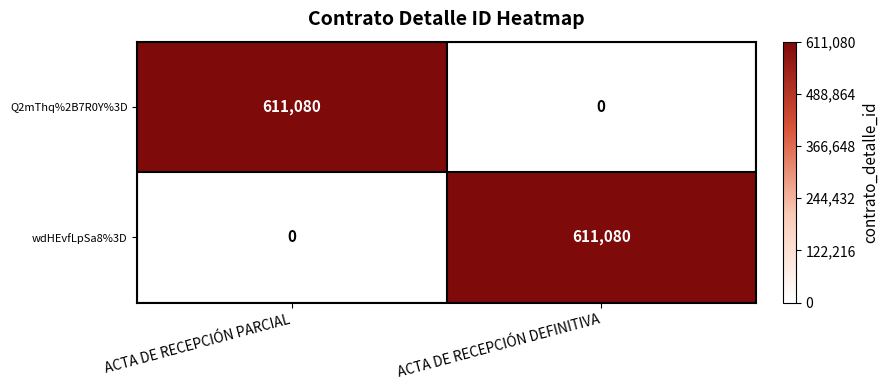

What is the greatest value displayed?

611080